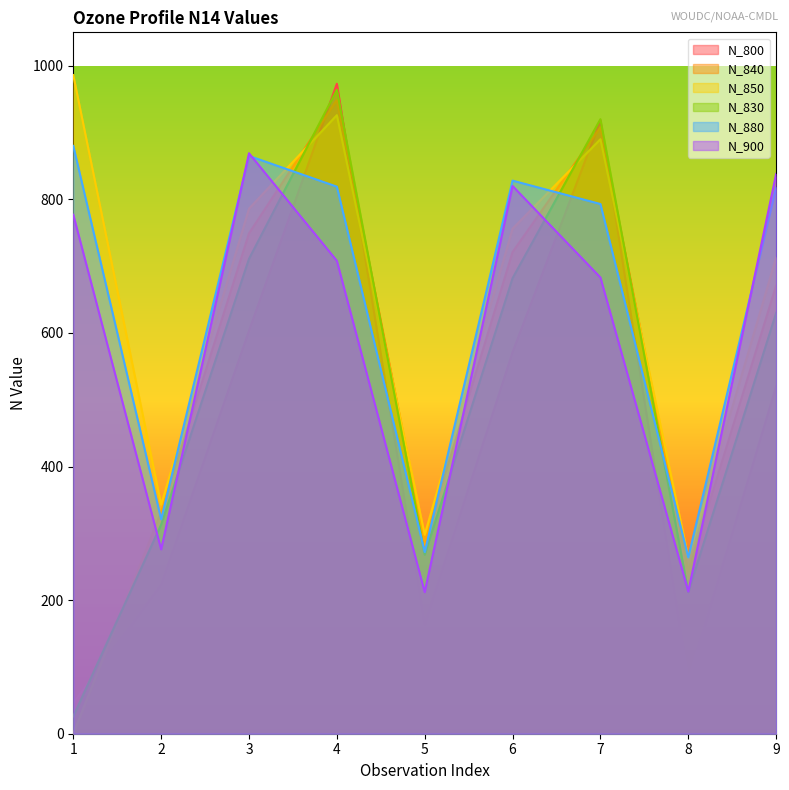

What is the value of the N_830 point at the 4th from the left?

964